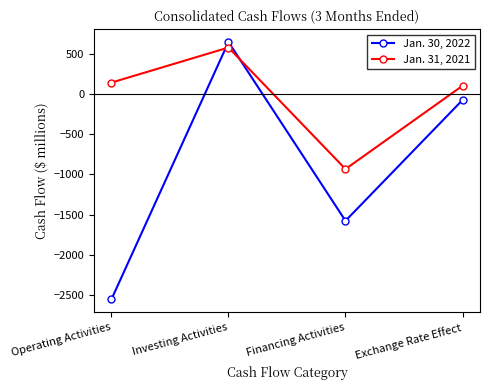

What is the value of the Jan. 31, 2021 point at the 3rd from the left?

-933